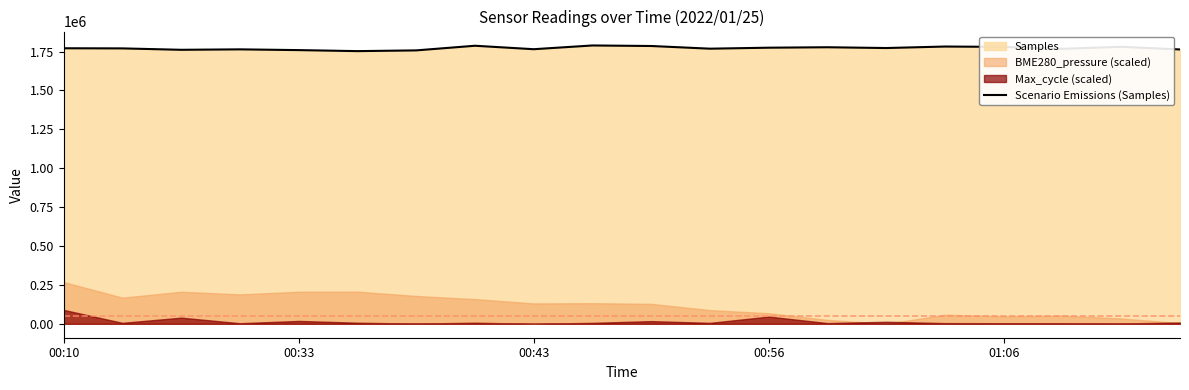

What is the difference between the values at 10 and 14?

13067